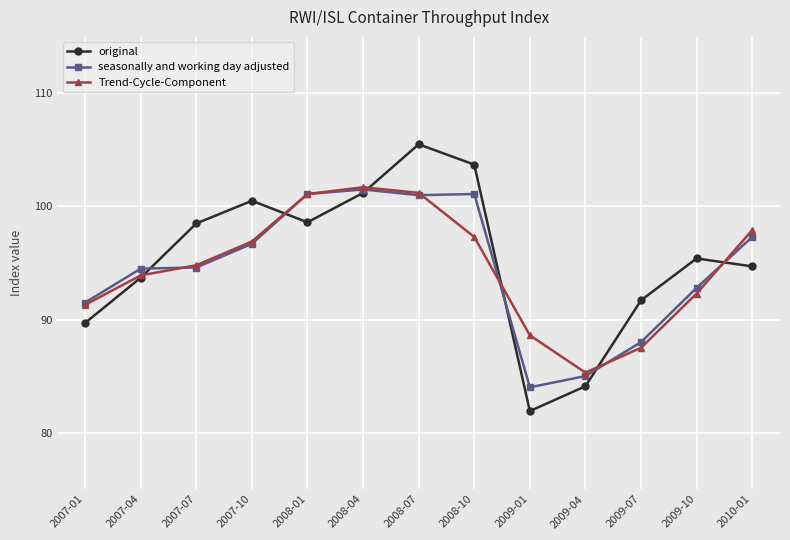

True or false: Trend-Cycle-Component has more than 1 interior local peaks.

False